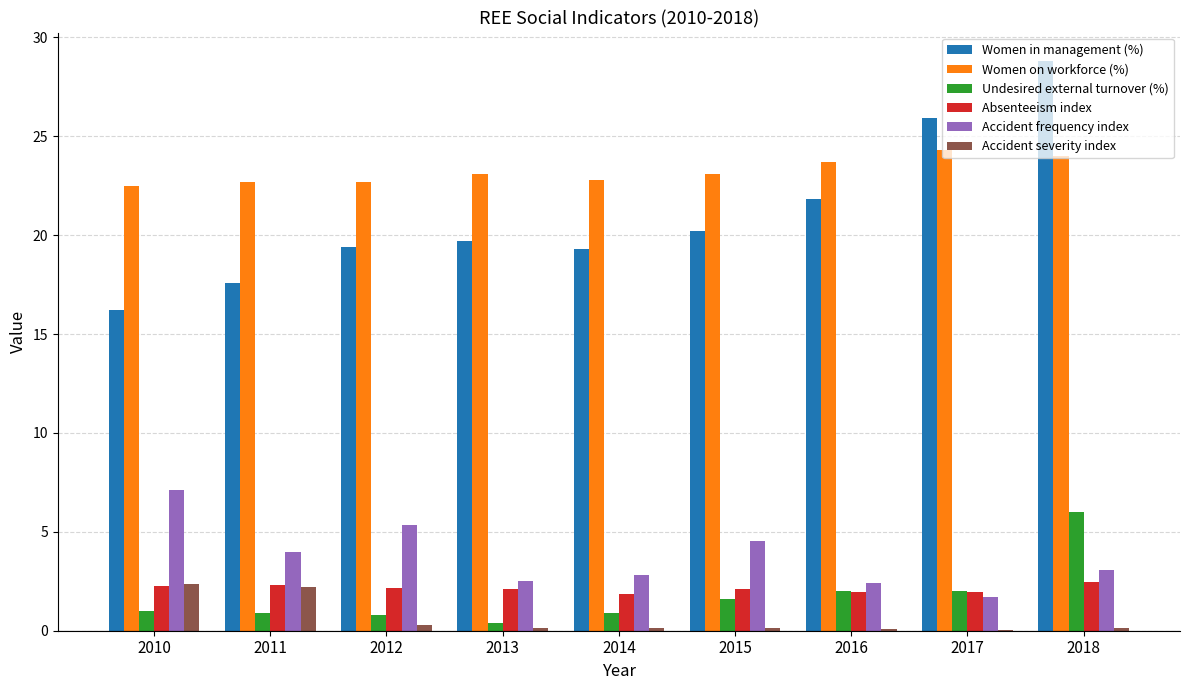

What is the maximum value for Absenteeism index?

2.5